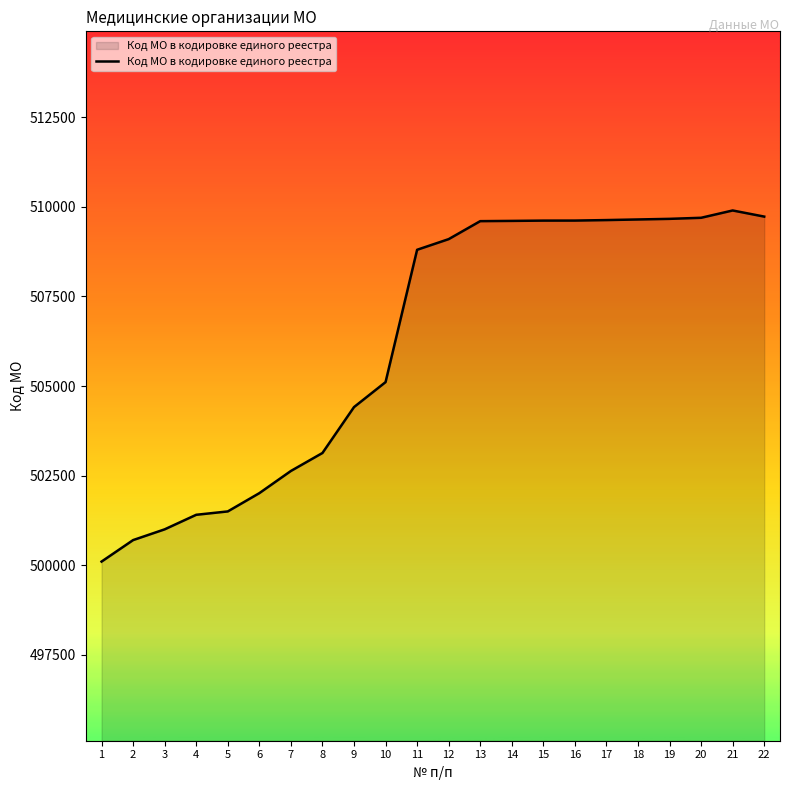

The chart shows a value of 509603 at 13. True or false?

True